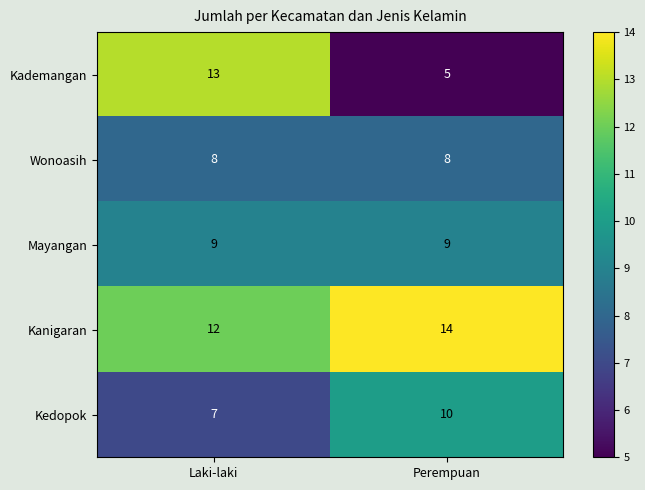

What value does the Kedopok series have at Perempuan?

10